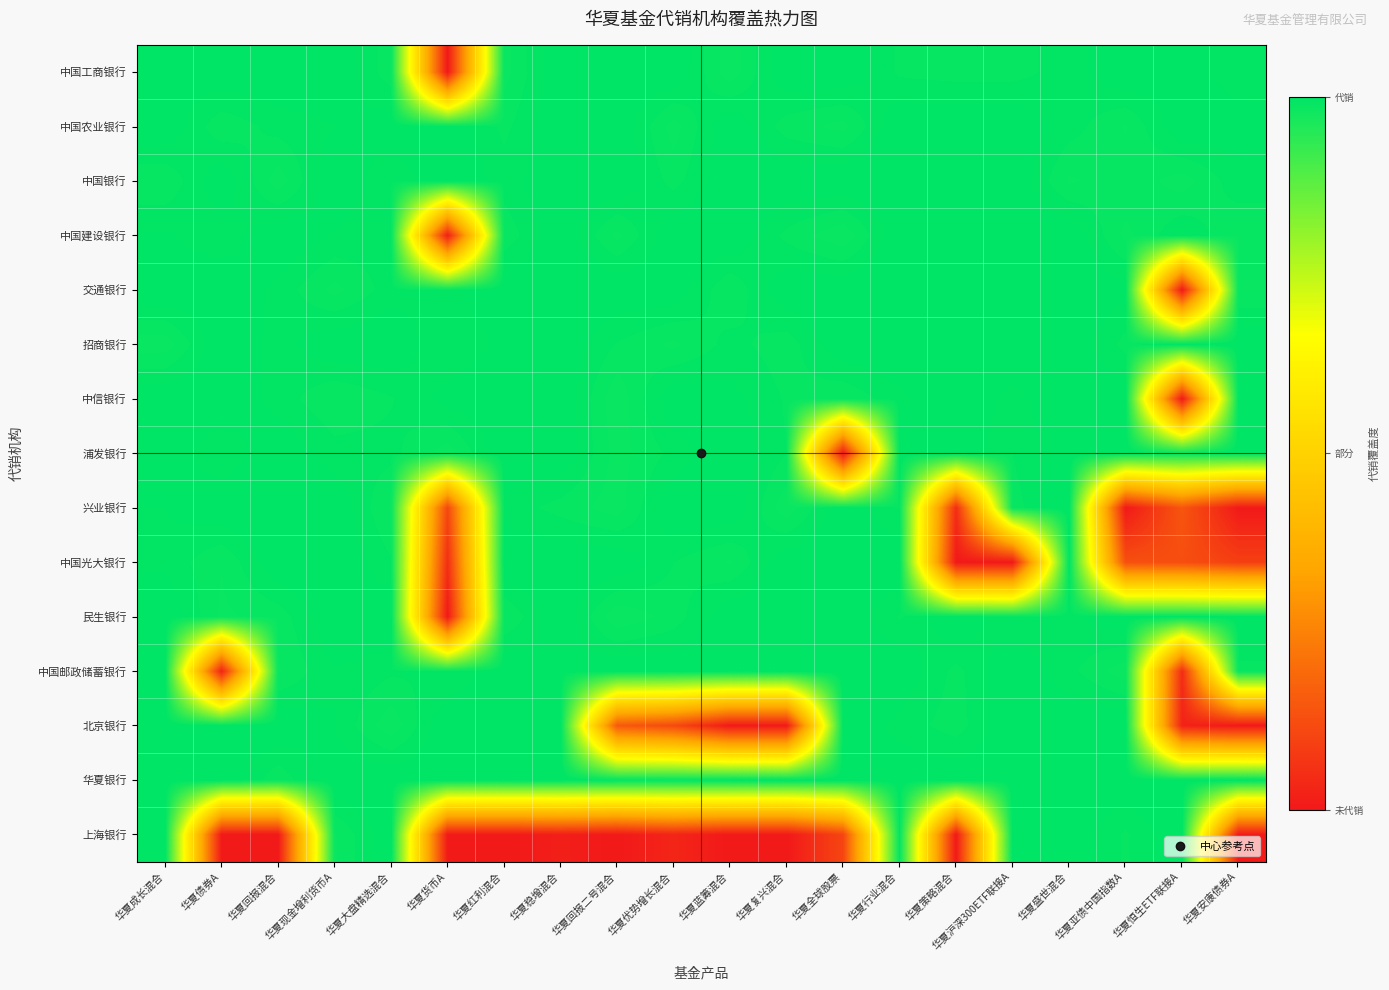

At how many categories does at least one series exceed 0?

20